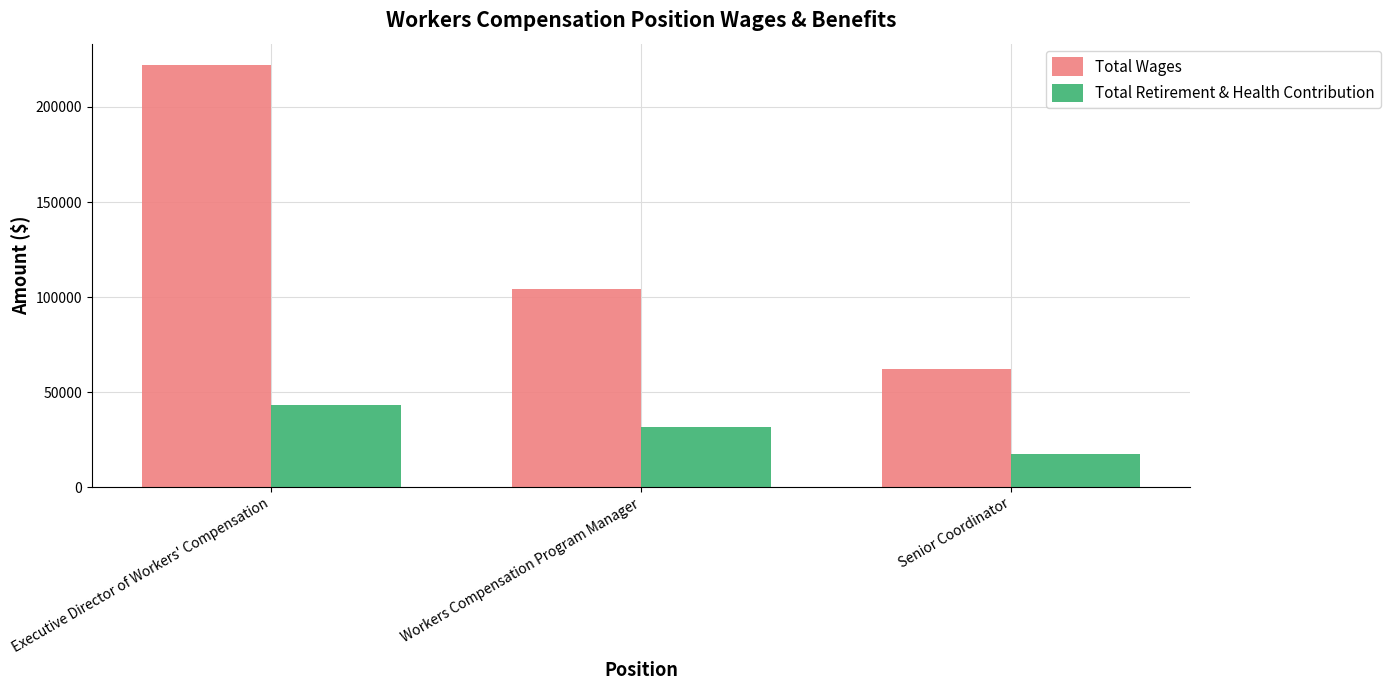

At how many categories does at least one series exceed 136112?

1